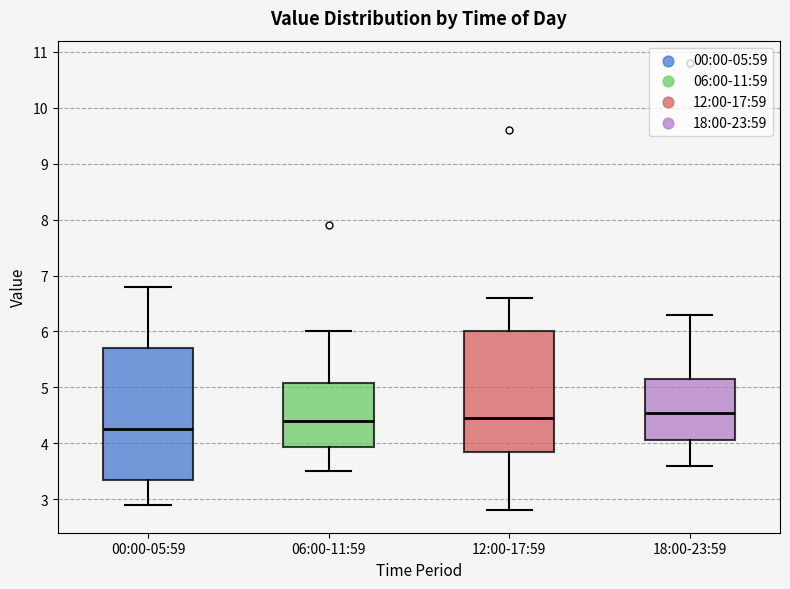

Reading left to right, read every box against the y-axis: the position of its median line, the range the box covers, and the ends of its whiskers. The values are not printed on the chart, so give them approximately, as read against the axis.

00:00-05:59: median 4.3, box 3.4 to 5.7, whiskers 2.9 to 6.8
06:00-11:59: median 4.4, box 3.9 to 5.1, whiskers 3.5 to 6.0
12:00-17:59: median 4.5, box 3.9 to 6.0, whiskers 2.8 to 6.6
18:00-23:59: median 4.6, box 4.1 to 5.2, whiskers 3.6 to 6.3